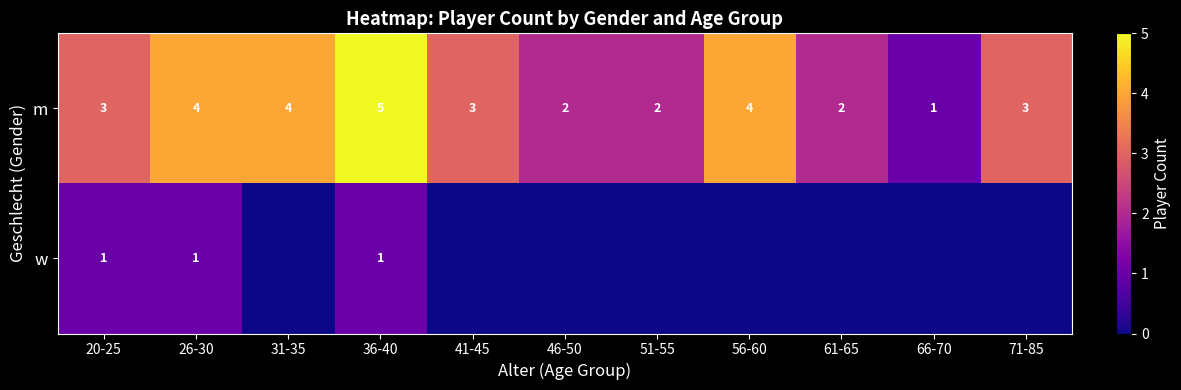

Rank the series at 26-30 from lowest to highest value.

w, m